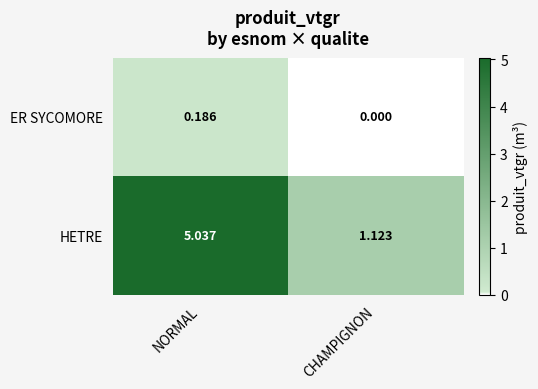

How many data points does each series have?

2